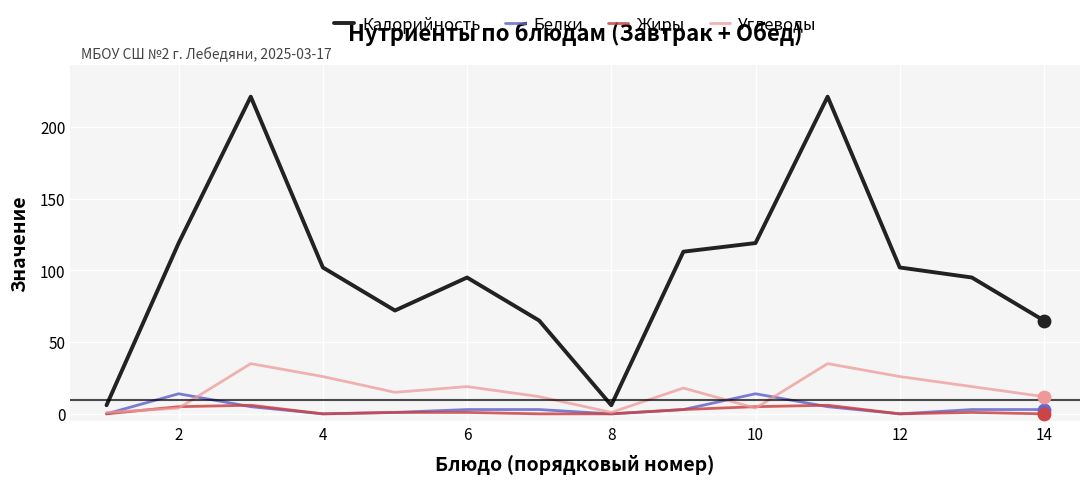

What are all the series names shown in the legend?

Калорийность, Белки, Жиры, Углеводы